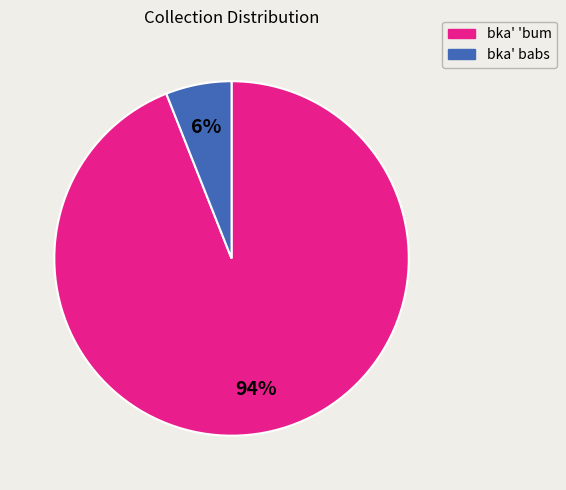

To the nearest percent, what is the average slice percentage?

50%